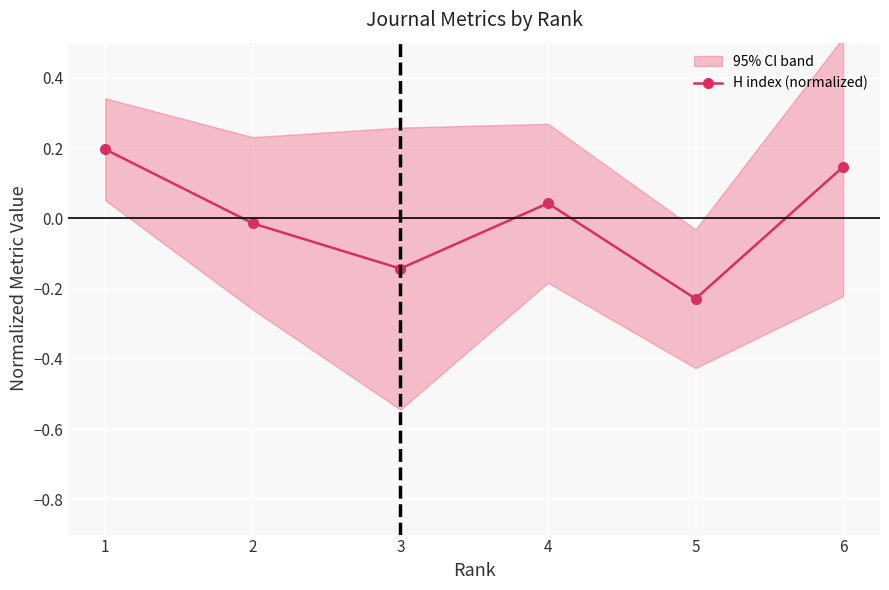

List the labels in order of value, smallest first.

5, 3, 2, 4, 6, 1